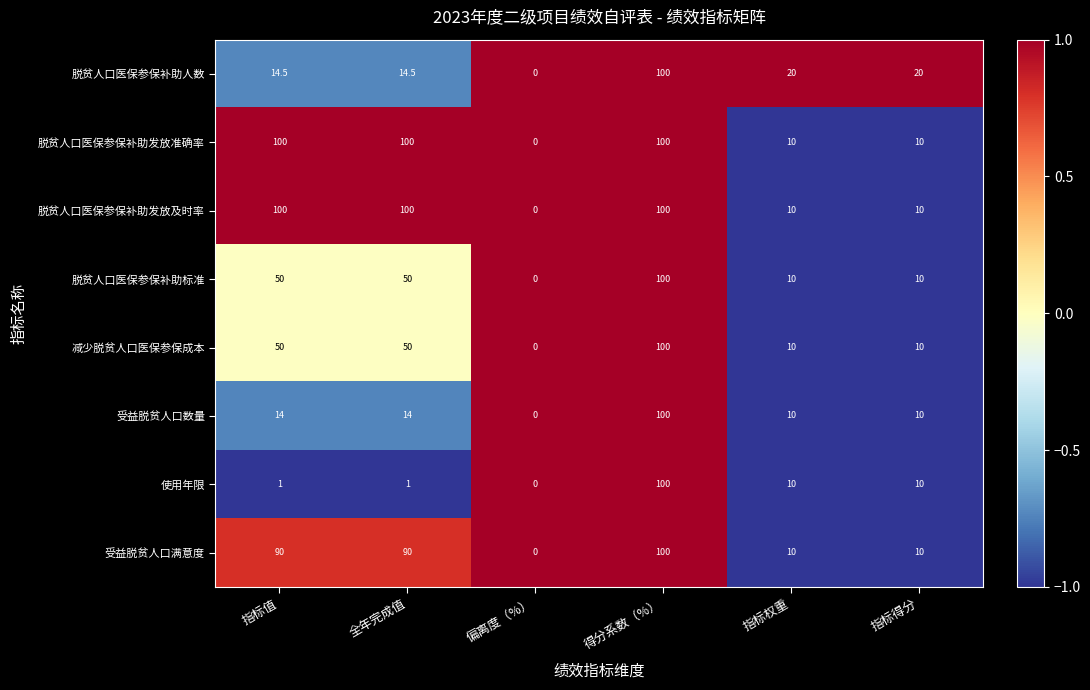

Which category has the highest value in the 受益脱贫人口满意度 series?

得分系数（%）